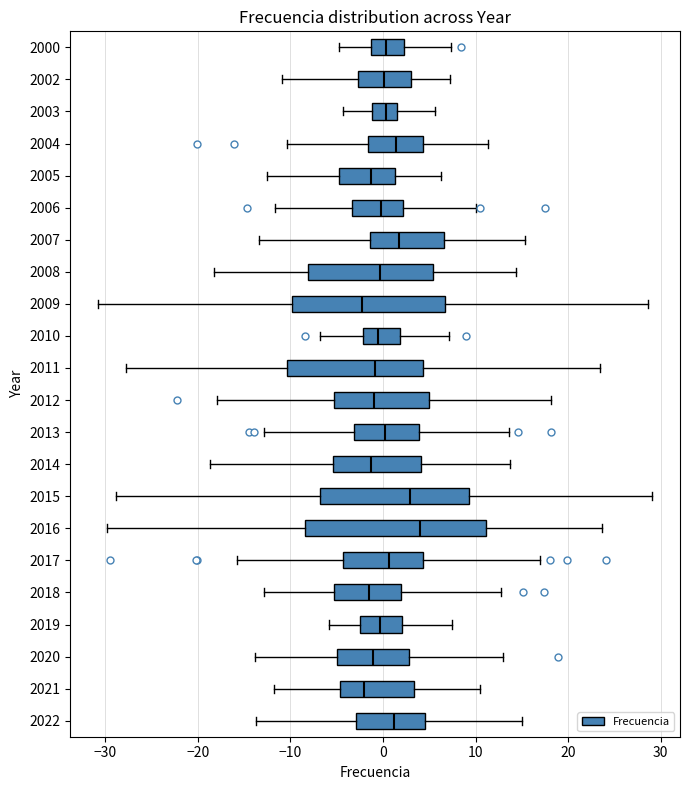

Reading bottom to top, read every box against the x-axis: the position of its median line, the range the box covers, and the ends of its whiskers. The values are not printed on the chart, so give them approximately, as read against the axis.

2022: median 1, box -3 to 4, whiskers -14 to 15
2021: median -2, box -5 to 3, whiskers -12 to 10
2020: median -1, box -5 to 3, whiskers -14 to 13
2019: median 0, box -2 to 2, whiskers -6 to 7
2018: median -2, box -5 to 2, whiskers -13 to 13
2017: median 1, box -4 to 4, whiskers -16 to 17
2016: median 4, box -8 to 11, whiskers -30 to 24
2015: median 3, box -7 to 9, whiskers -29 to 29
2014: median -1, box -5 to 4, whiskers -19 to 14
2013: median 0, box -3 to 4, whiskers -13 to 14
2012: median -1, box -5 to 5, whiskers -18 to 18
2011: median -1, box -10 to 4, whiskers -28 to 23
2010: median -1, box -2 to 2, whiskers -7 to 7
2009: median -2, box -10 to 7, whiskers -31 to 29
2008: median 0, box -8 to 5, whiskers -18 to 14
2007: median 2, box -1 to 7, whiskers -13 to 15
2006: median 0, box -3 to 2, whiskers -12 to 10
2005: median -1, box -5 to 1, whiskers -13 to 6
2004: median 1, box -2 to 4, whiskers -10 to 11
2003: median 0, box -1 to 2, whiskers -4 to 6
2002: median 0, box -3 to 3, whiskers -11 to 7
2000: median 0, box -1 to 2, whiskers -5 to 7